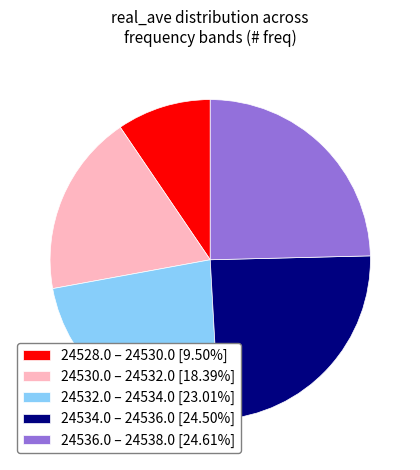

How many slices are in this pie chart?

5